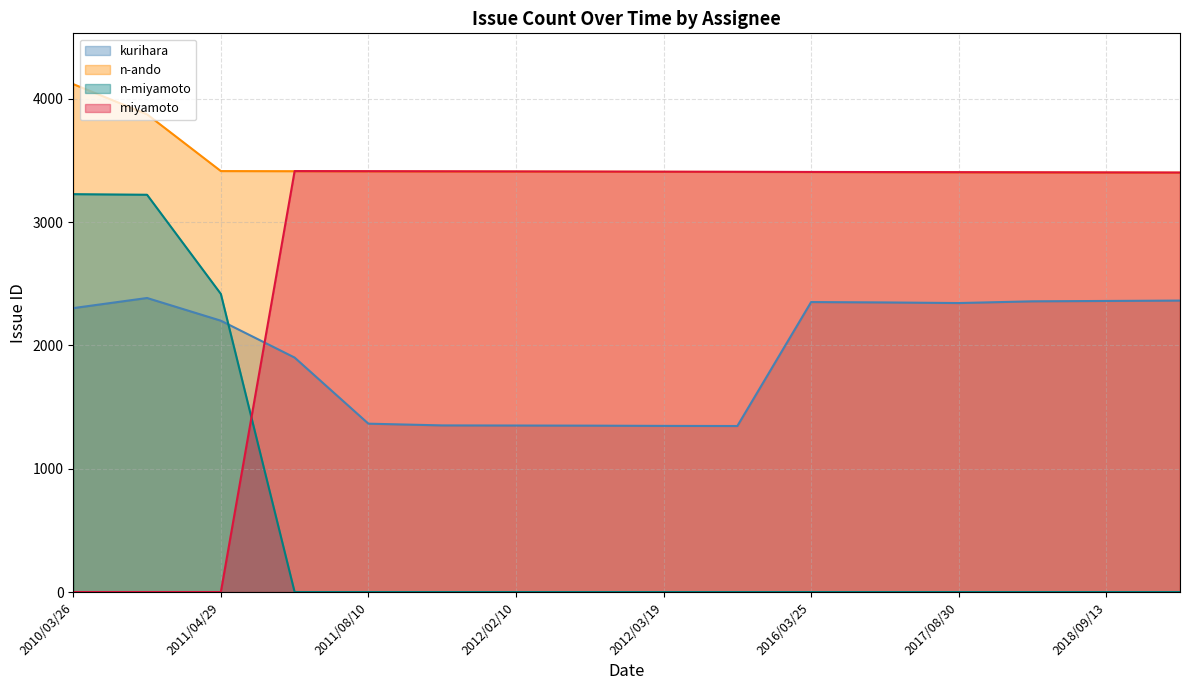

How many series are shown in this chart?

4